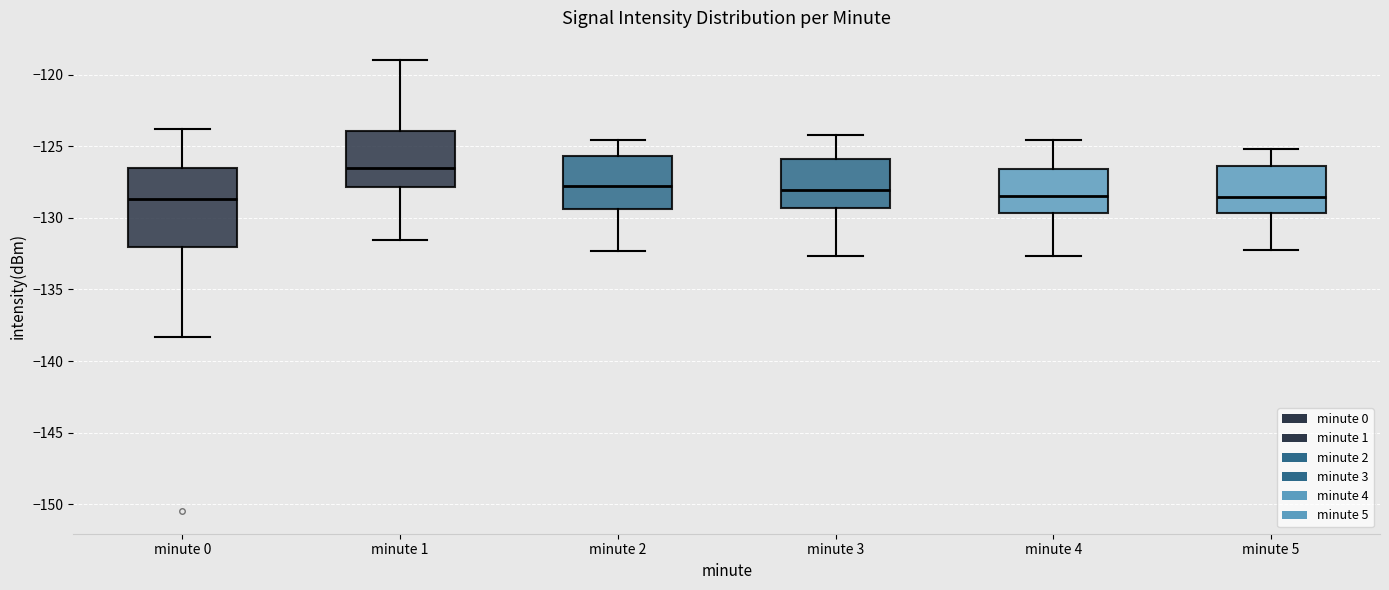

Where does the upper whisker of the box for minute 2 end on the y-axis? The values are not printed on the chart, so give them approximately, as read against the axis.

-124.5